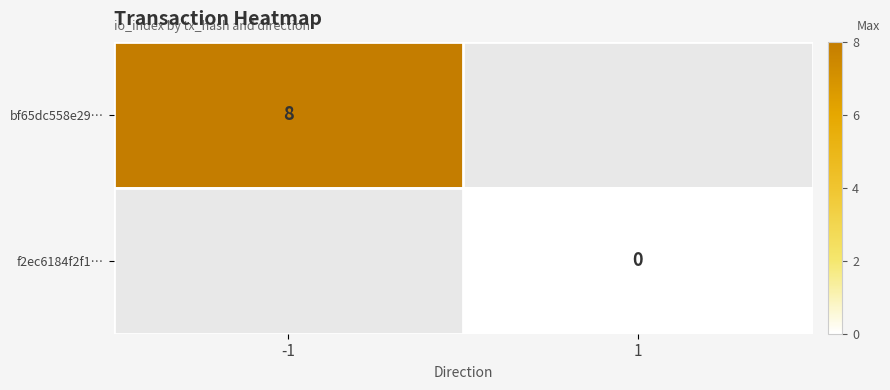

The value of bf65dc558e29… at -1 is 13. True or false?

False